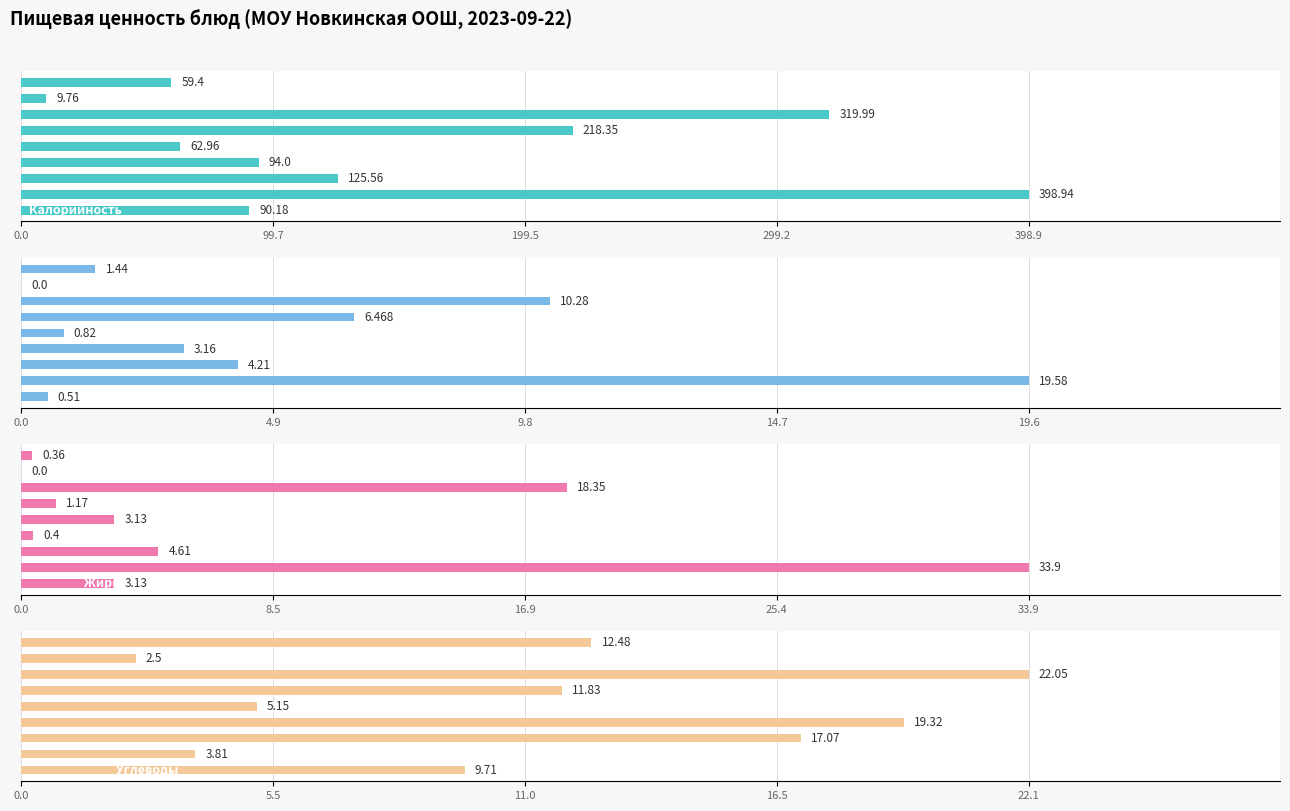

Does the chart contain stacked bars?

No